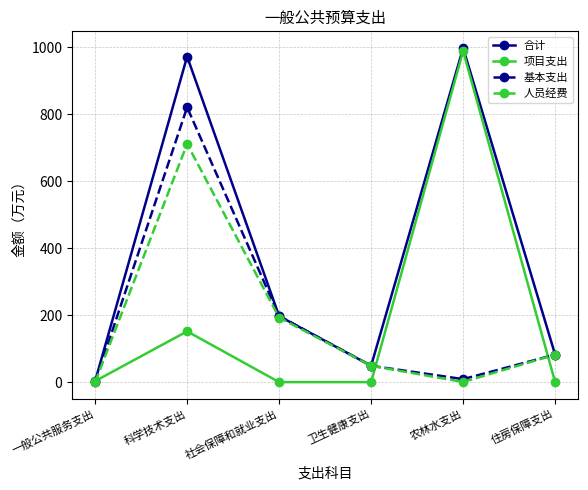

At which category is the sum across all series the highest?

科学技术支出